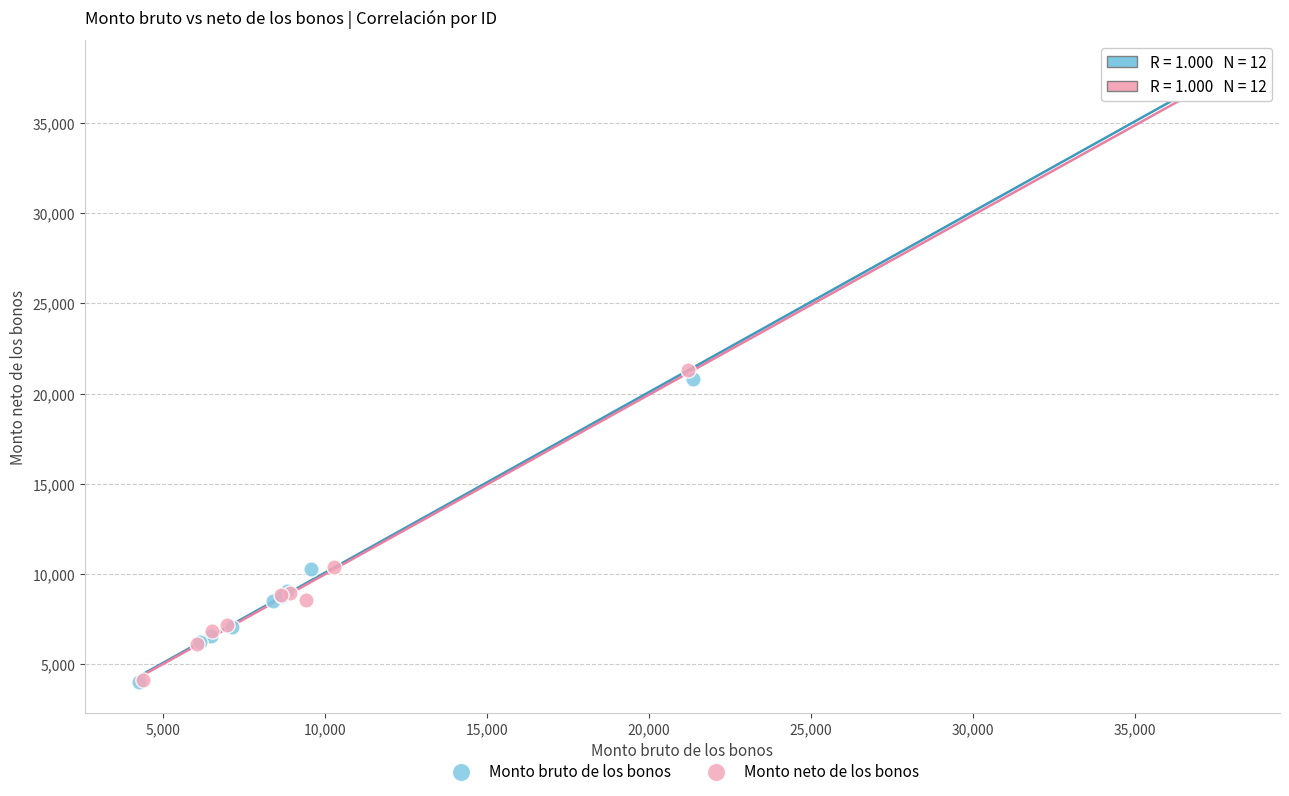

Which series has the largest Y range (max minus min)?

Monto bruto de los bonos